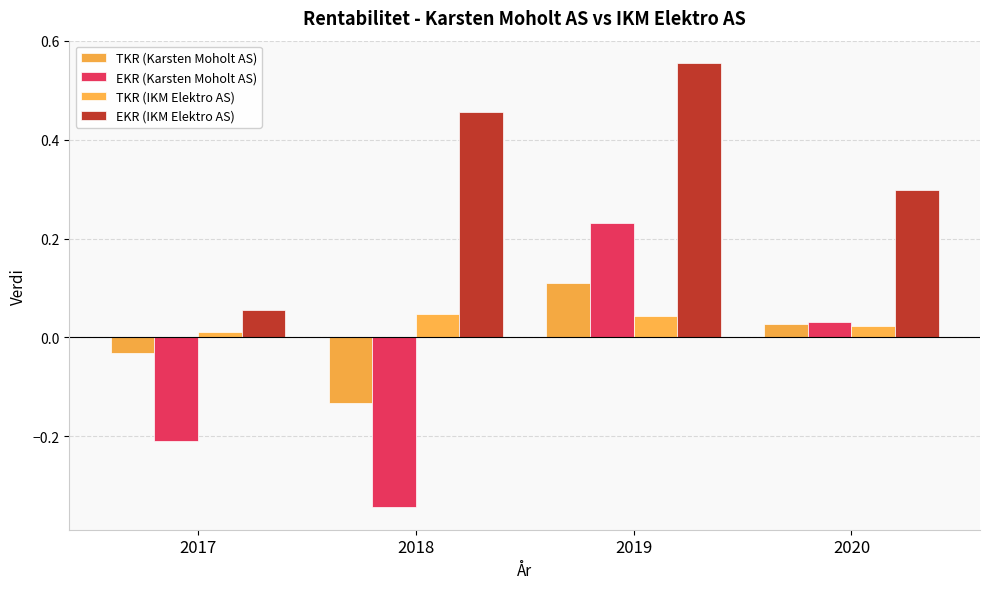

The TKR (IKM Elektro AS) series shows 0.0 at 2019. True or false?

True